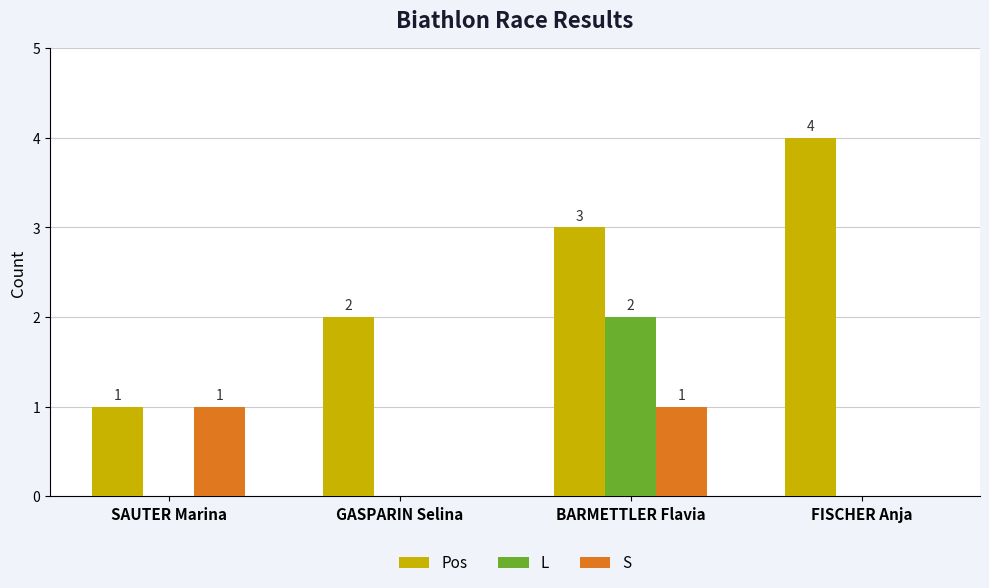

Which series has the largest total across all categories?

Pos